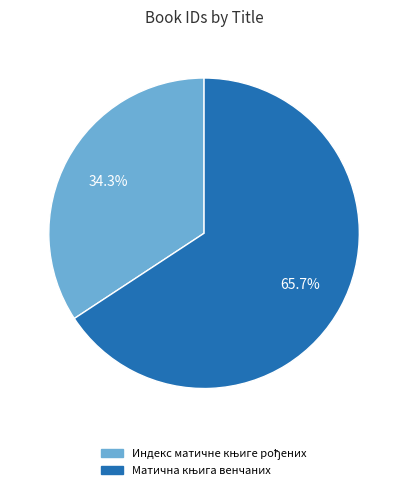

Is there any slice that represents more than half of the pie?

Yes